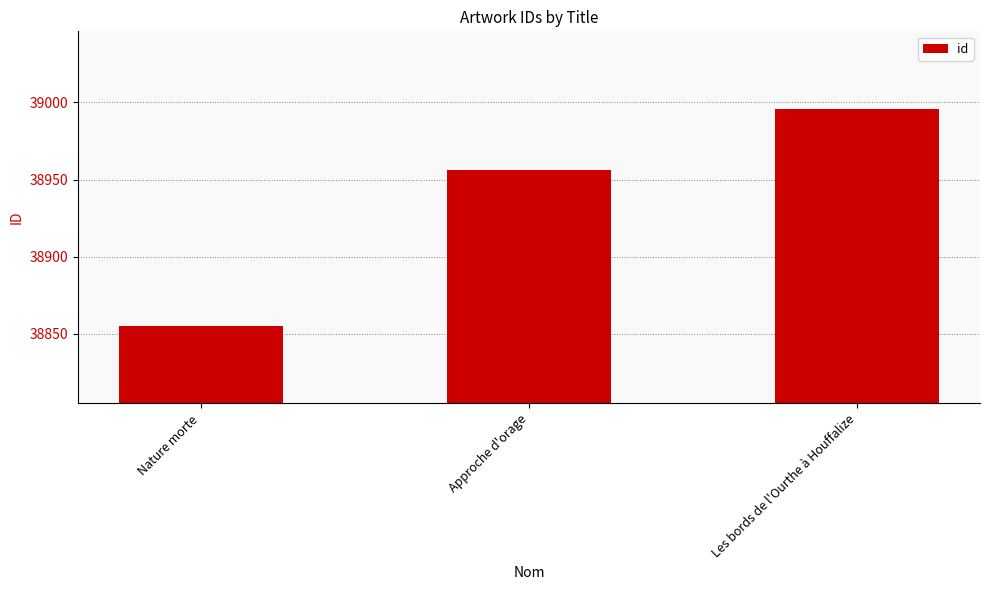

Reading left to right, list all the values displayed in this chart.

Nature morte=38855	Approche d'orage=38956	Les bords de l'Ourthe à Houffalize=38996